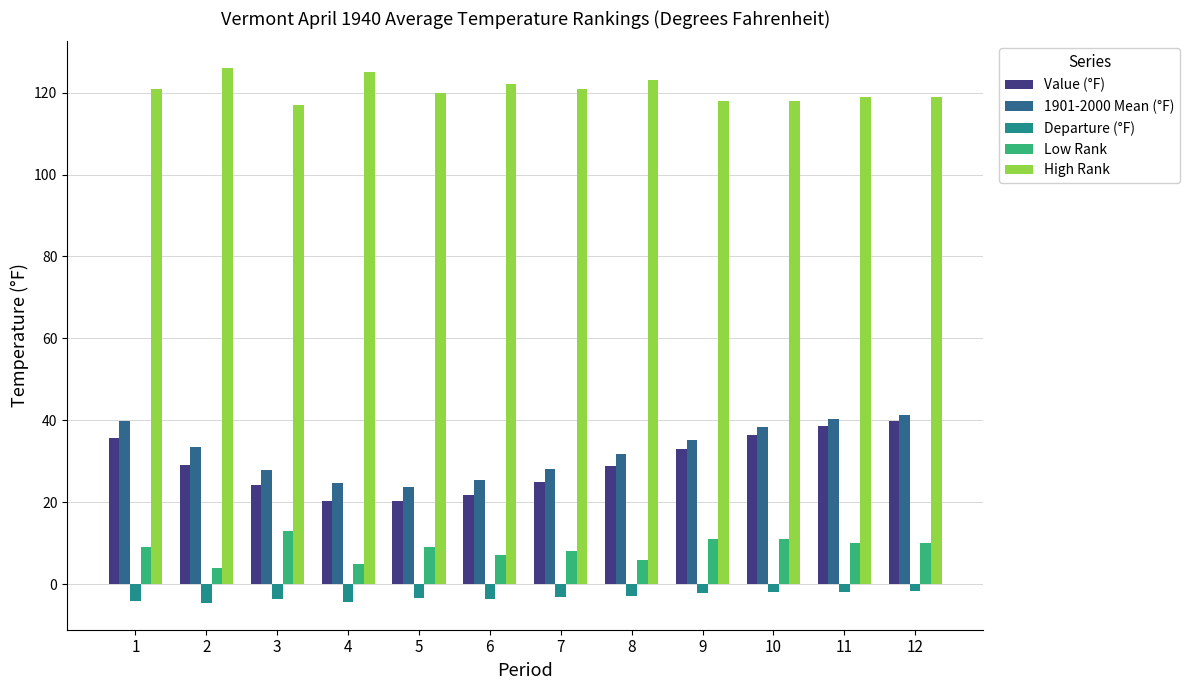

Which series has the largest total across all categories?

High Rank